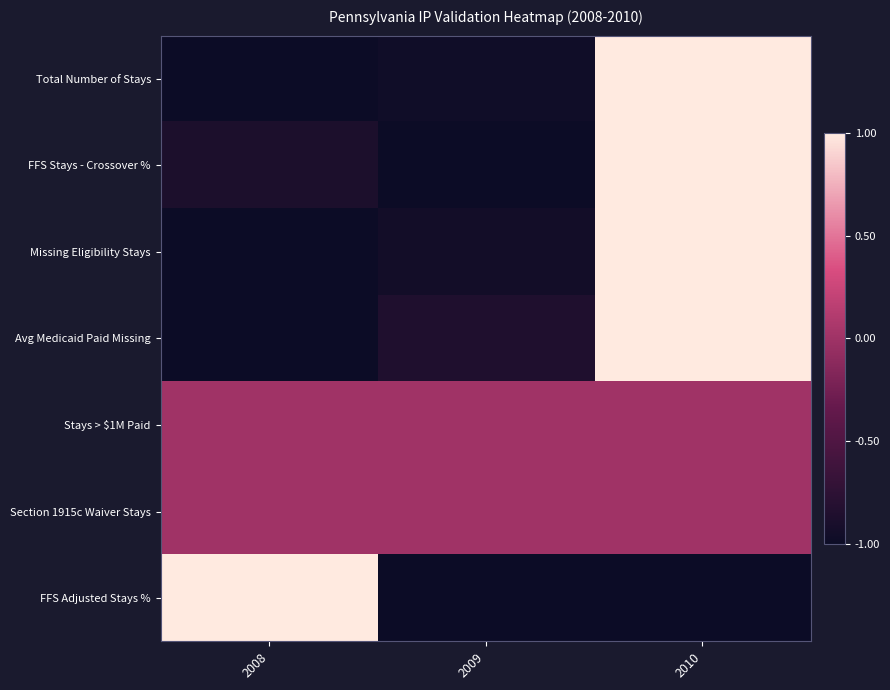

What is the maximum value shown in the chart?

1.0